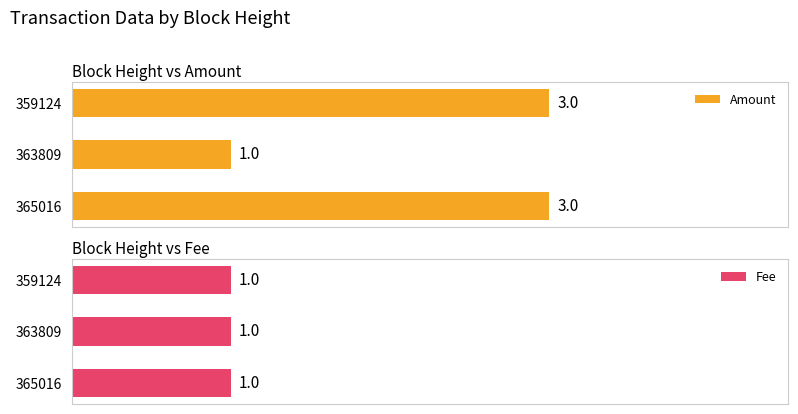

At how many categories does at least one series exceed 0?

3